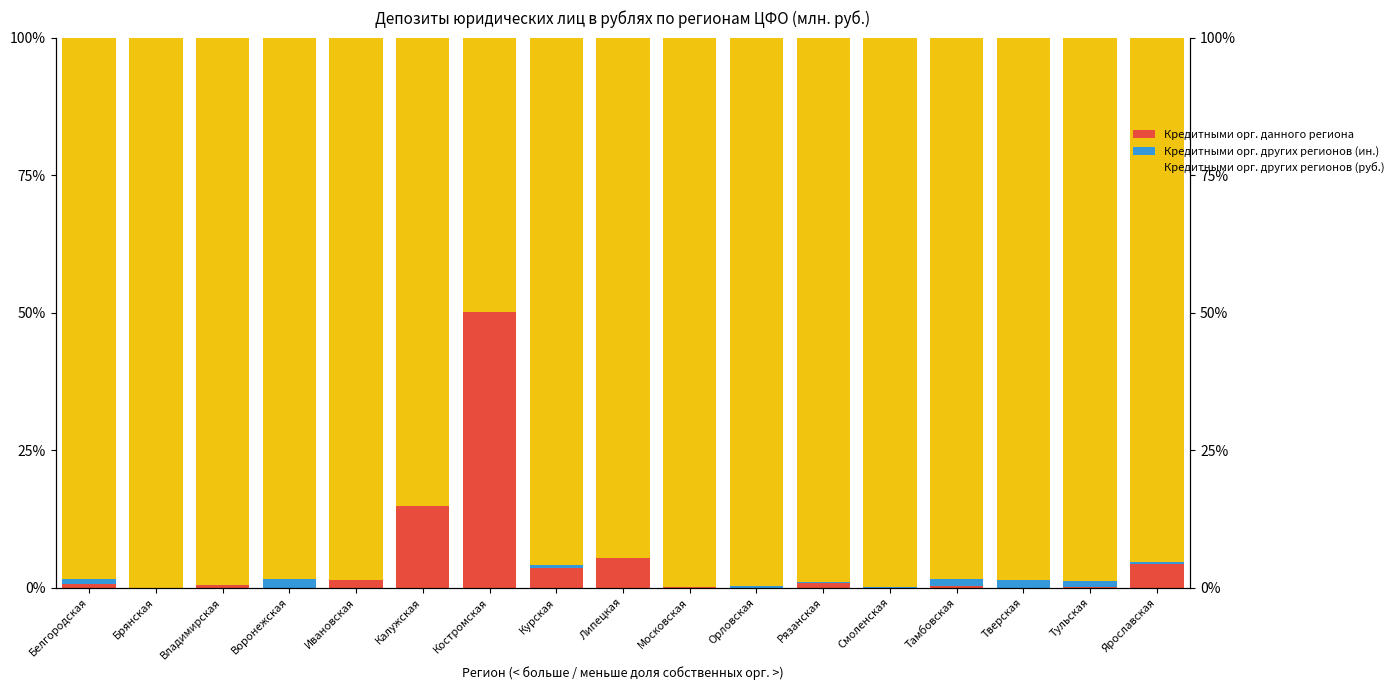

At how many categories does at least one series exceed 47?

17